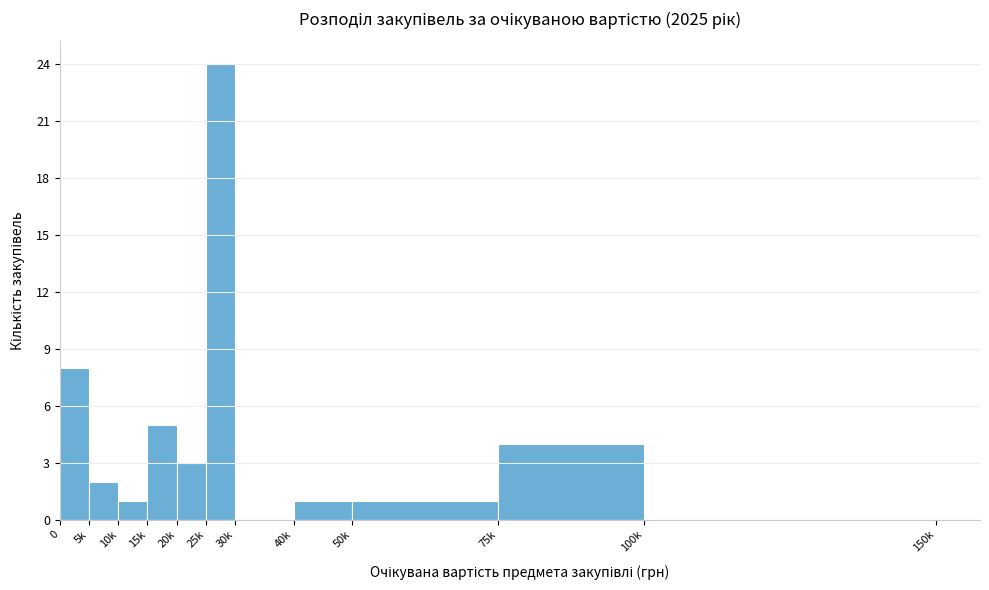

Reading left to right, extract all data points from this chart.

0=8	5k=2	10k=1	15k=5	20k=3	25k=24	30k=0	40k=1	50k=1	75k=4	100k=0